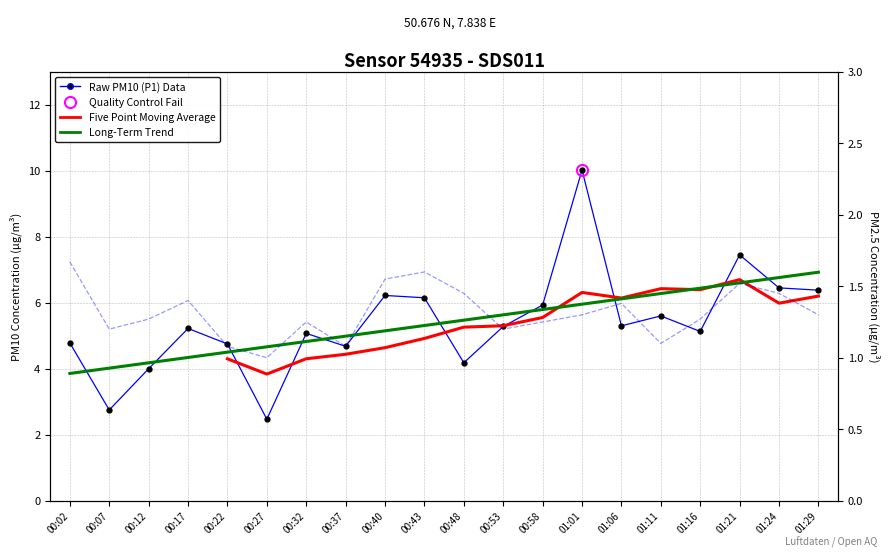

Between 00:22 and 01:29, which series saw the biggest shift?

Long-Term Trend